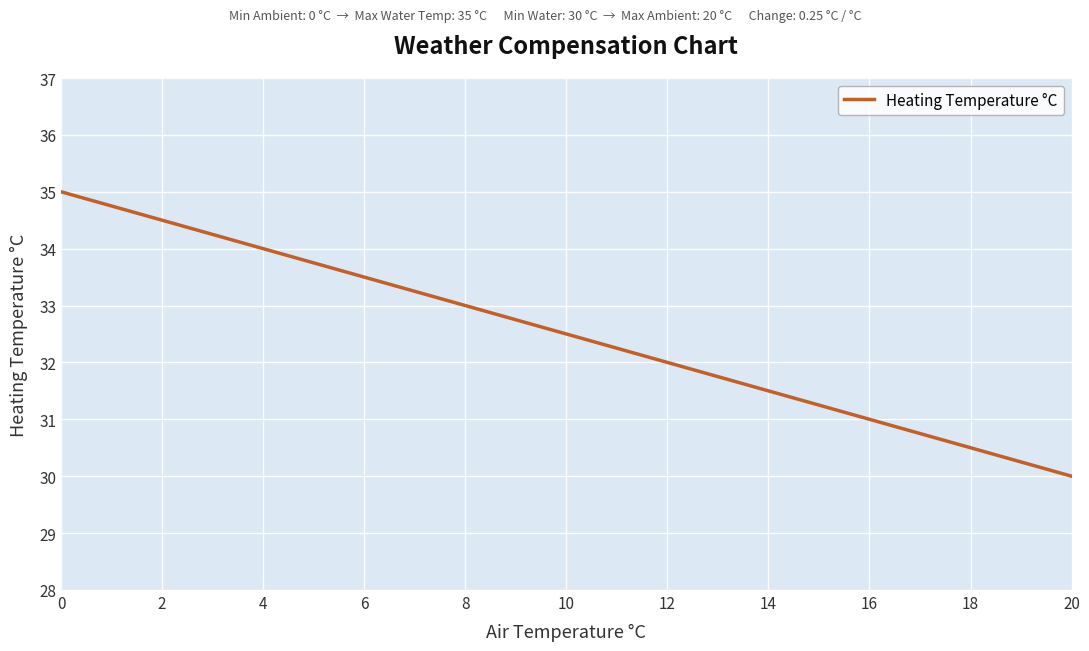

What is the difference between the maximum and minimum values?

5.0